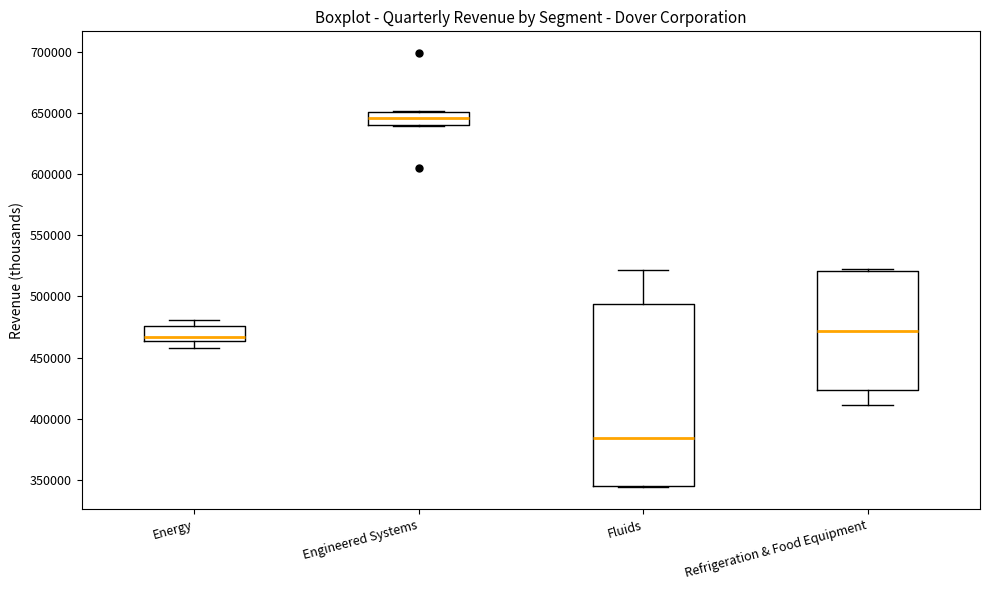

Reading left to right, read every box against the y-axis: the position of its median line, the range the box covers, and the ends of its whiskers. The values are not printed on the chart, so give them approximately, as read against the axis.

Energy: median 465000 (just above the box's lower edge), box 465000 to 475000, whiskers 460000 to 480000
Engineered Systems: median 645000, box 640000 to 650000, whiskers 640000 to 650000
Fluids: median 385000, box 345000 to 495000, whiskers 345000 (just below the box's lower edge) to 520000
Refrigeration & Food Equipment: median 470000, box 425000 to 520000, whiskers 410000 to 520000 (just above the box's upper edge)